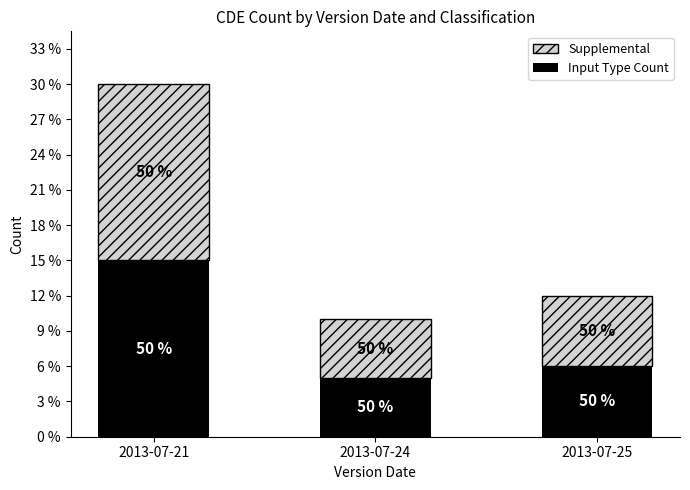

Which category has the lowest value in the Input Type Count series?

2013-07-24